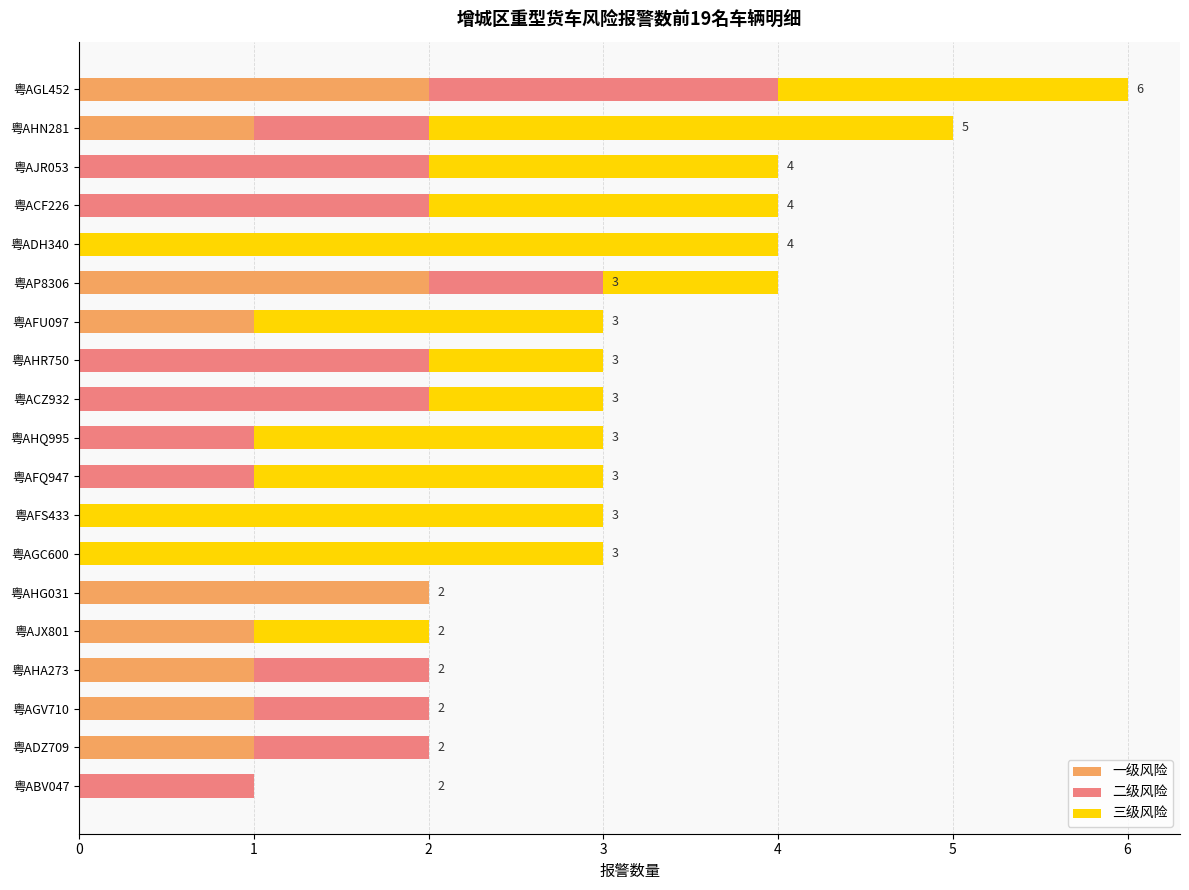

True or false: 一级风险 has a value of 0 at 粤AJR053.

True